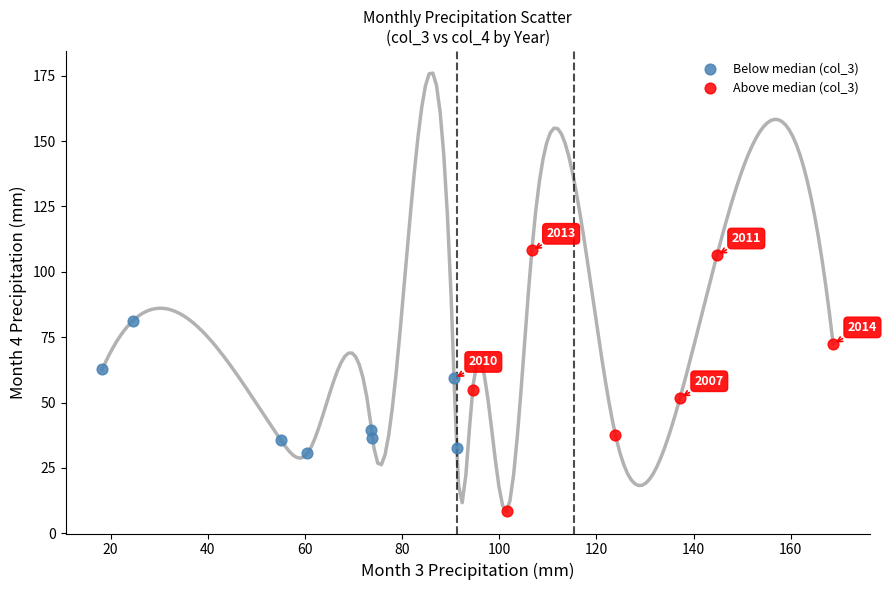

Which series contains the highest Y value?

Above median (col_3)